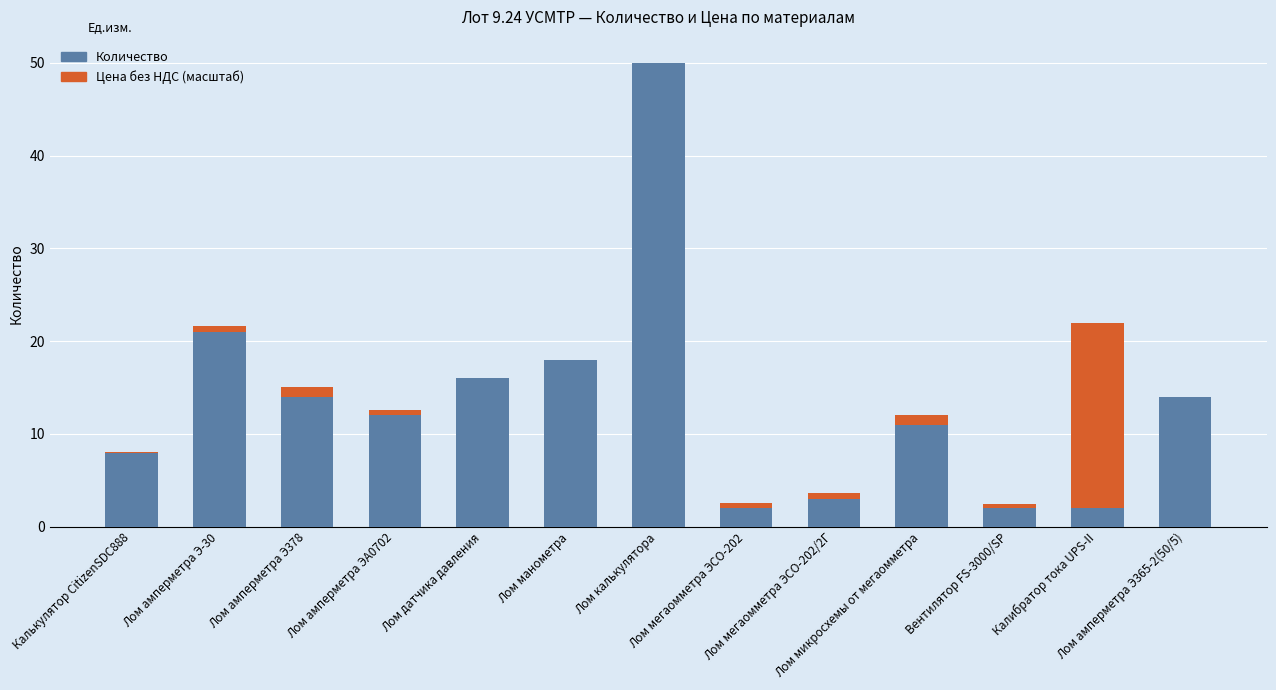

What is the difference between the Количество values at Лом амперметра ЭА0702 and Лом мегаомметра ЭСО-202?

10.0